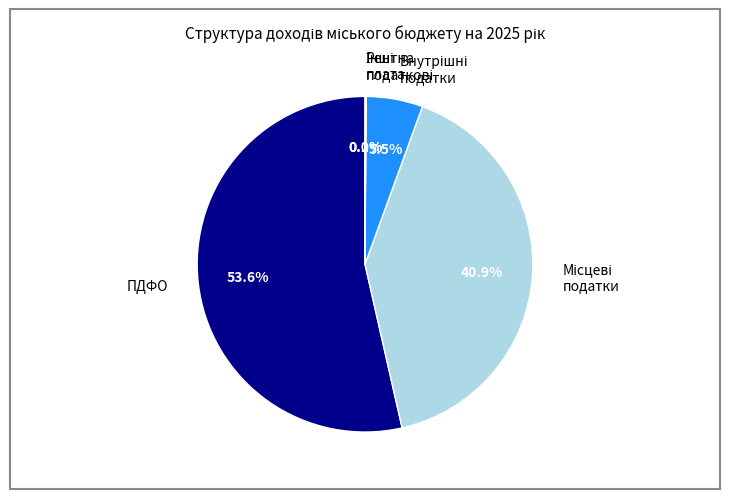

Which category has the biggest portion of the pie?

ПДФО